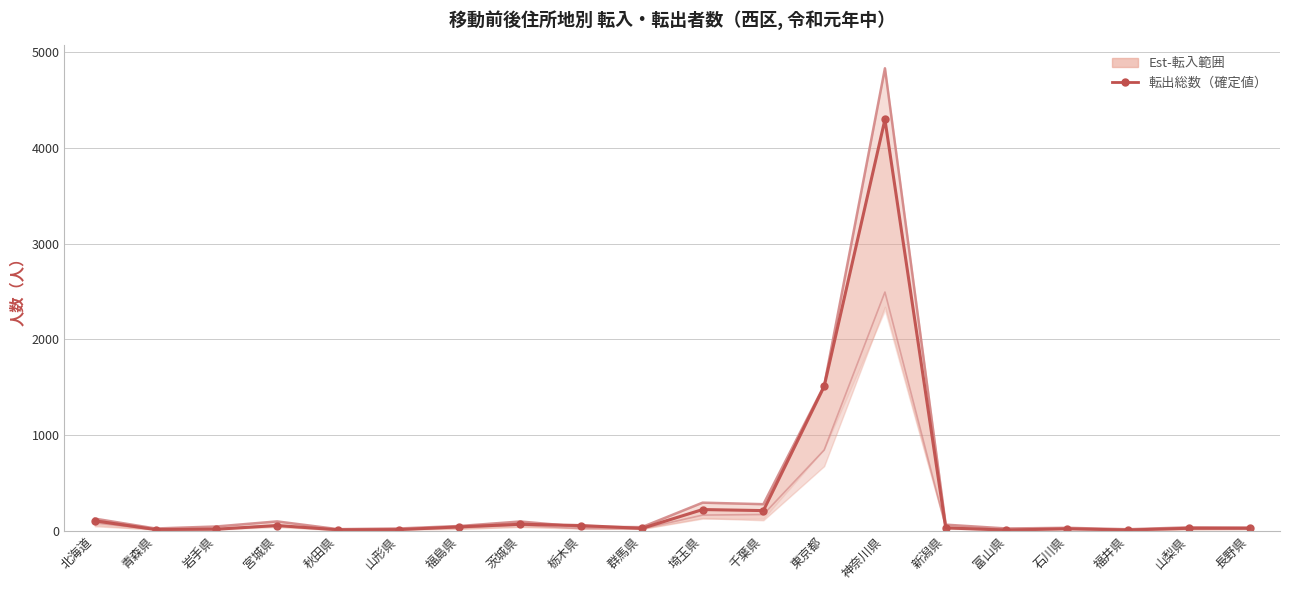

Which label corresponds to the largest value in the chart?

神奈川県